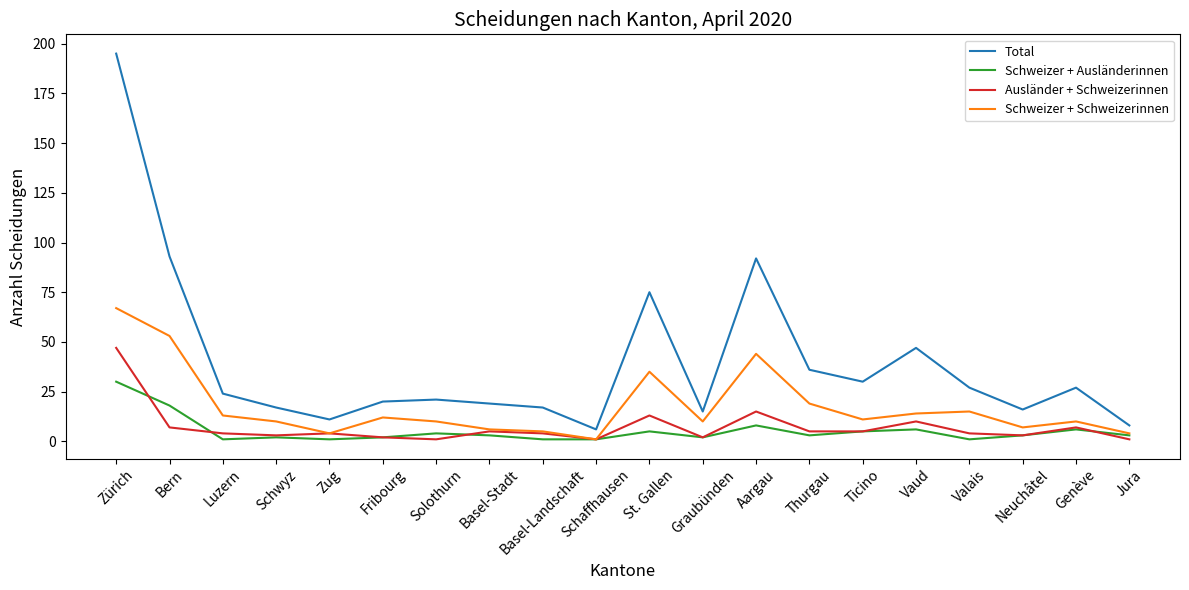

Between Basel-Stadt and Ticino, which series saw the biggest shift?

Total